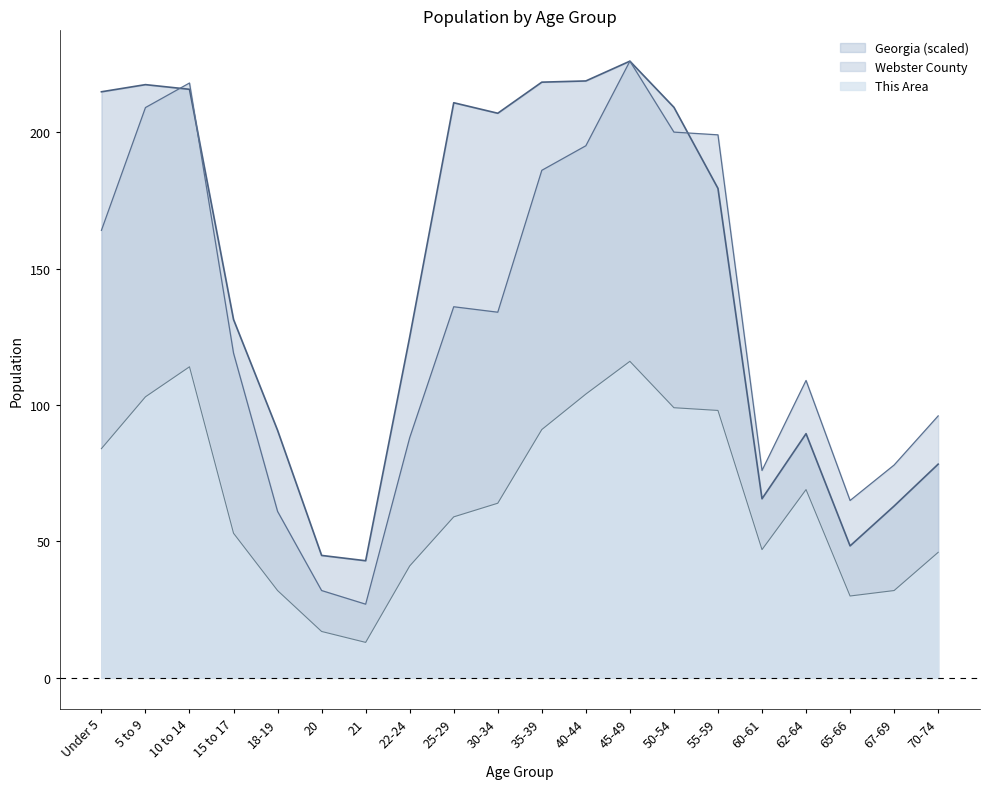

What is the label of the 2nd point from the right?

67-69